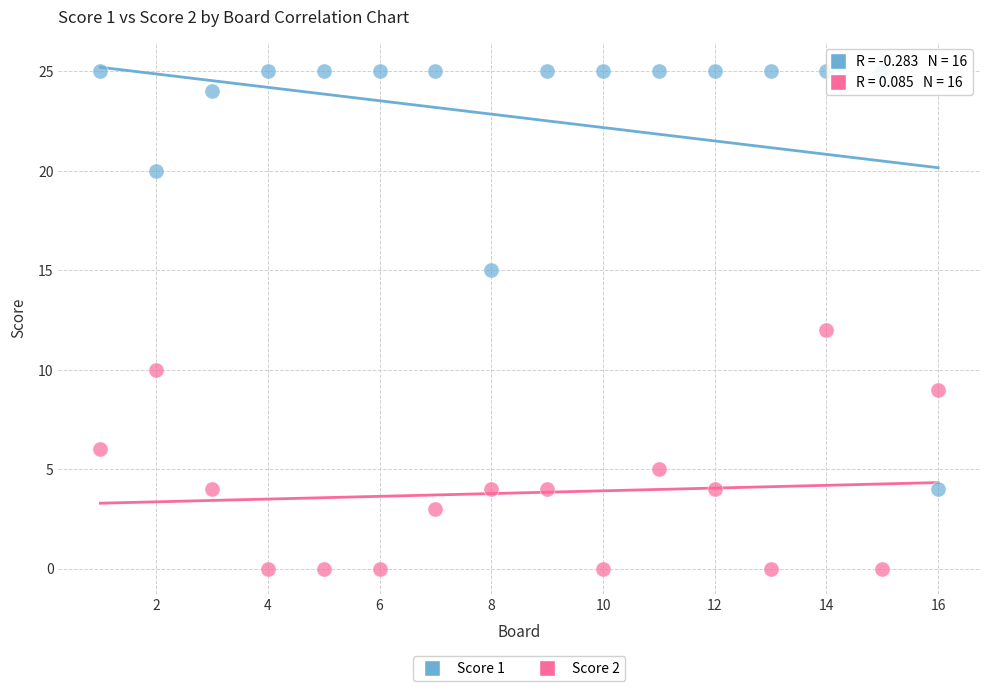

Across all data points, what is the range of X values (max minus min)?

15